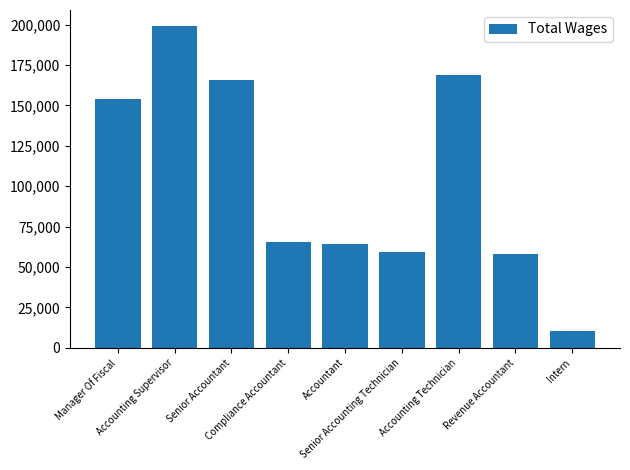

Between Accounting Technician and Compliance Accountant, which is larger?

Accounting Technician